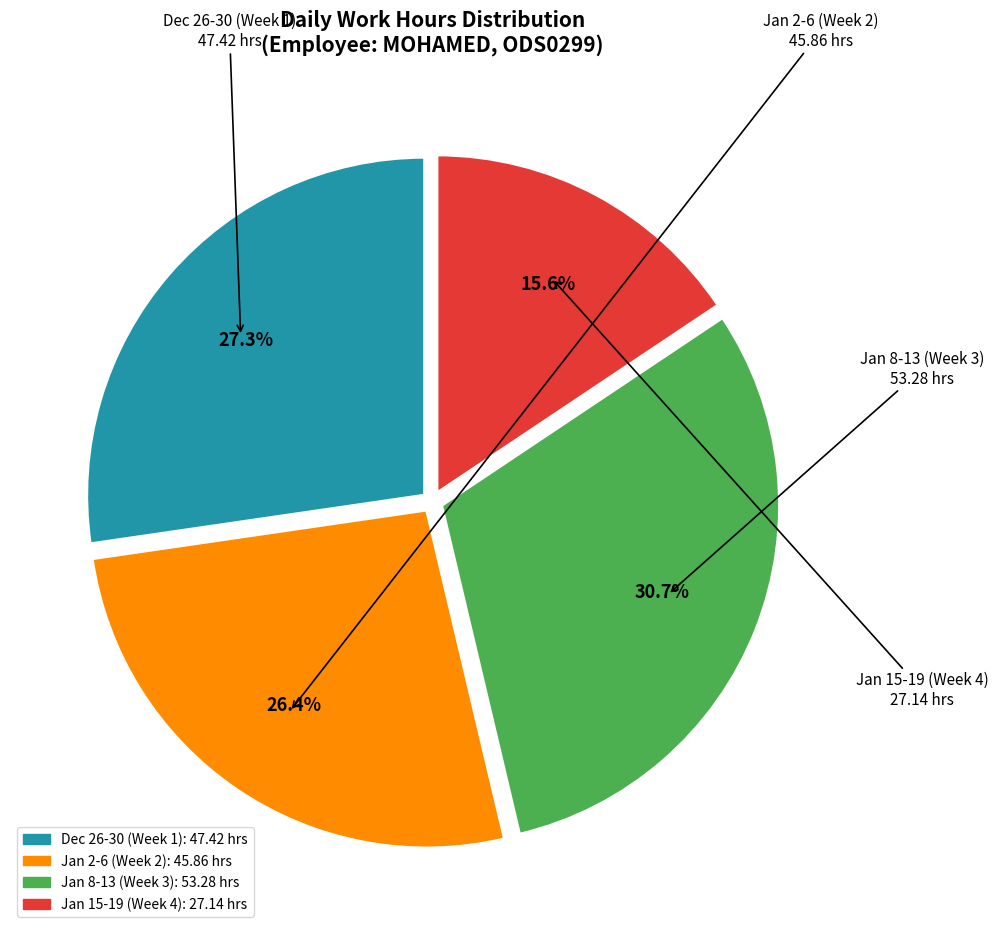

Is there any slice that represents more than half of the pie?

No